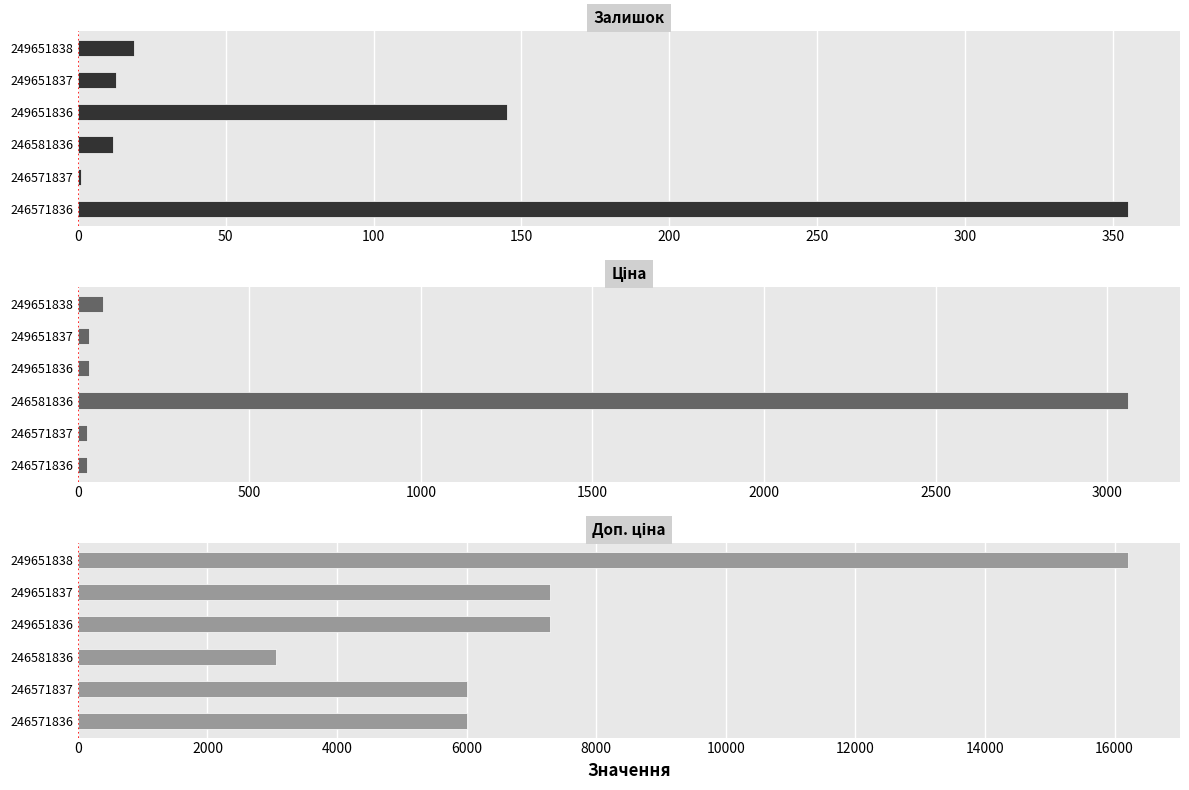

What is the maximum value shown in the chart?

16200.0